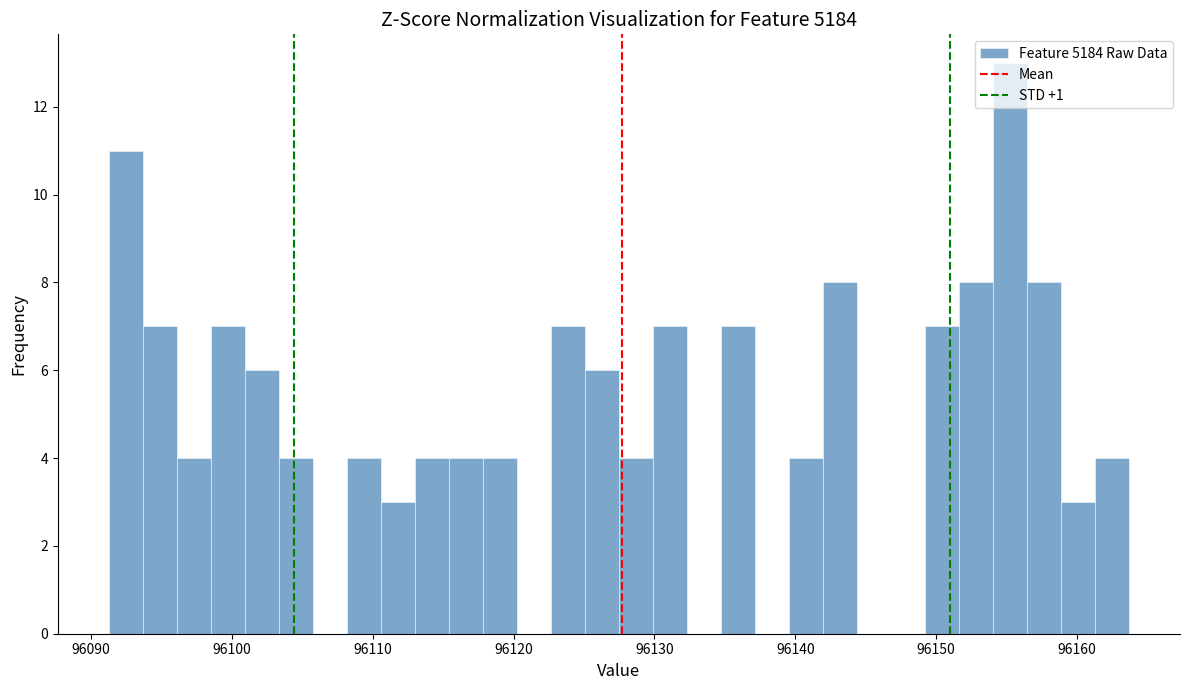

Around what value on the x-axis is the tallest bar? Give the approximate position of its centre, as read against the axis.

96155